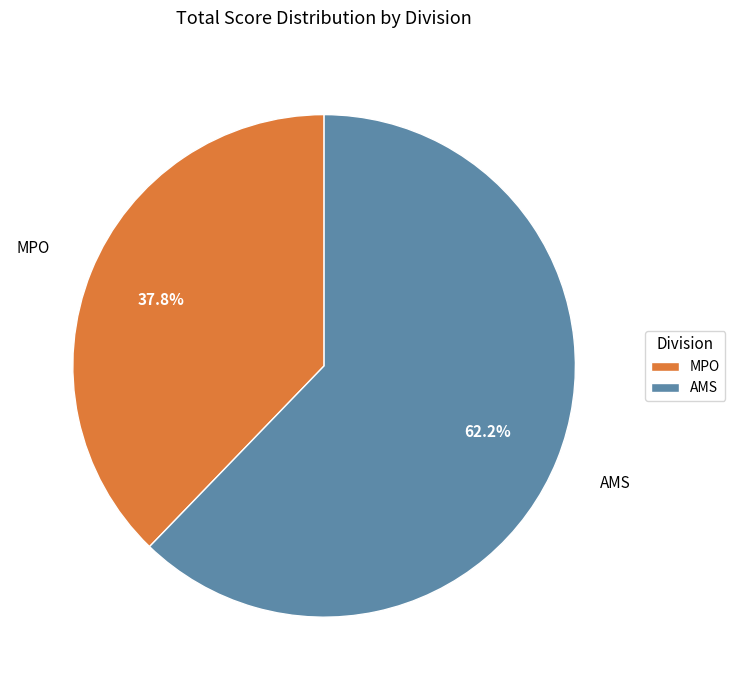

How many slices are in this pie chart?

2